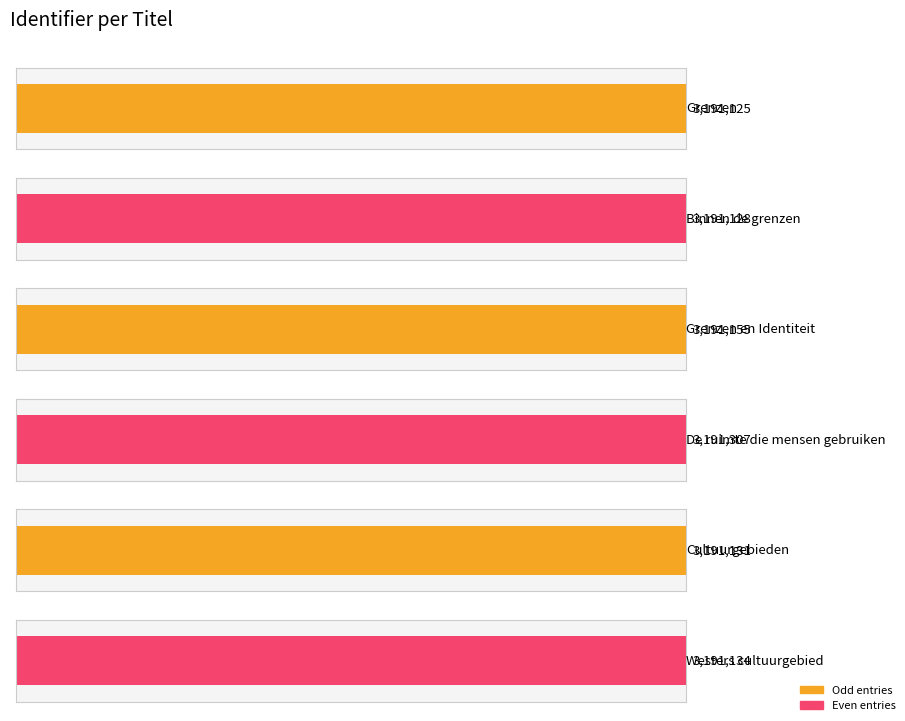

Reading left to right, what are all the values shown in this chart?

Grenzen=3191125	Binnen de grenzen=3191128	Grenzen en Identiteit=3191155	De ruimte die mensen gebruiken=3191307	Cultuurgebieden=3191131	Westers cultuurgebied=3191134